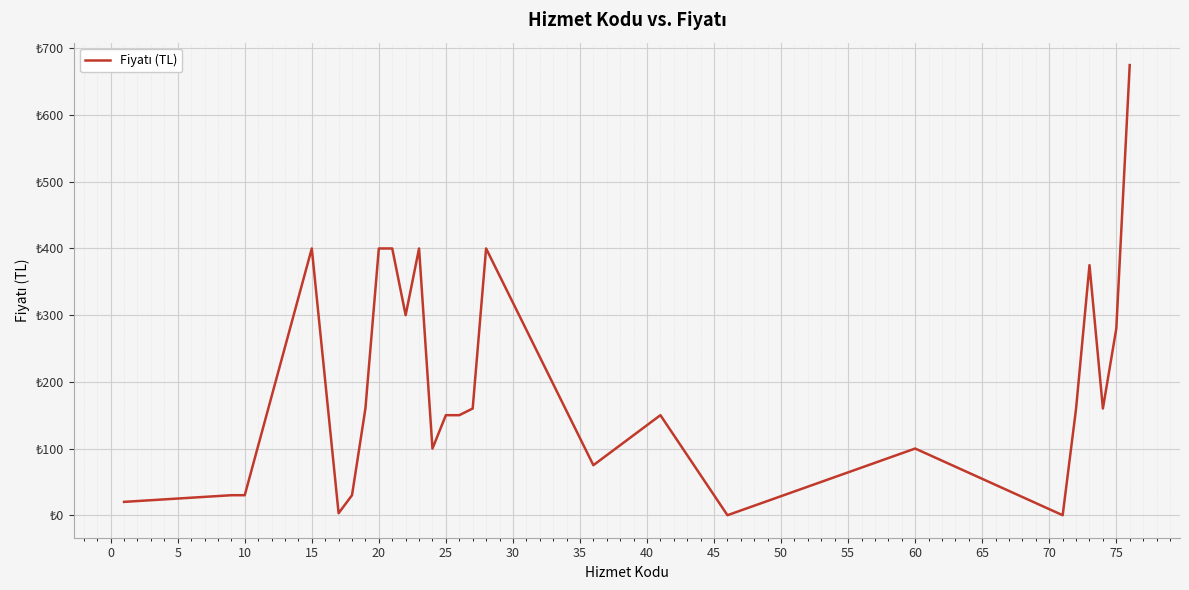

Does the chart display data point markers on the line(s)?

No